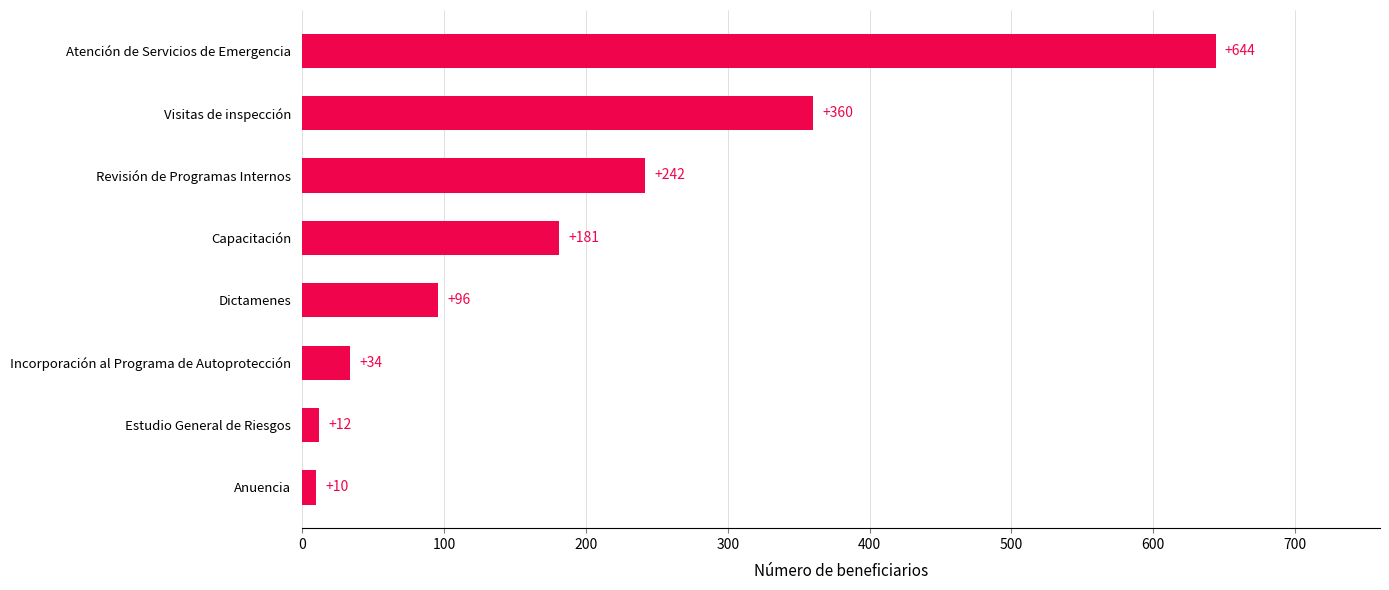

How many series are shown in this chart?

1